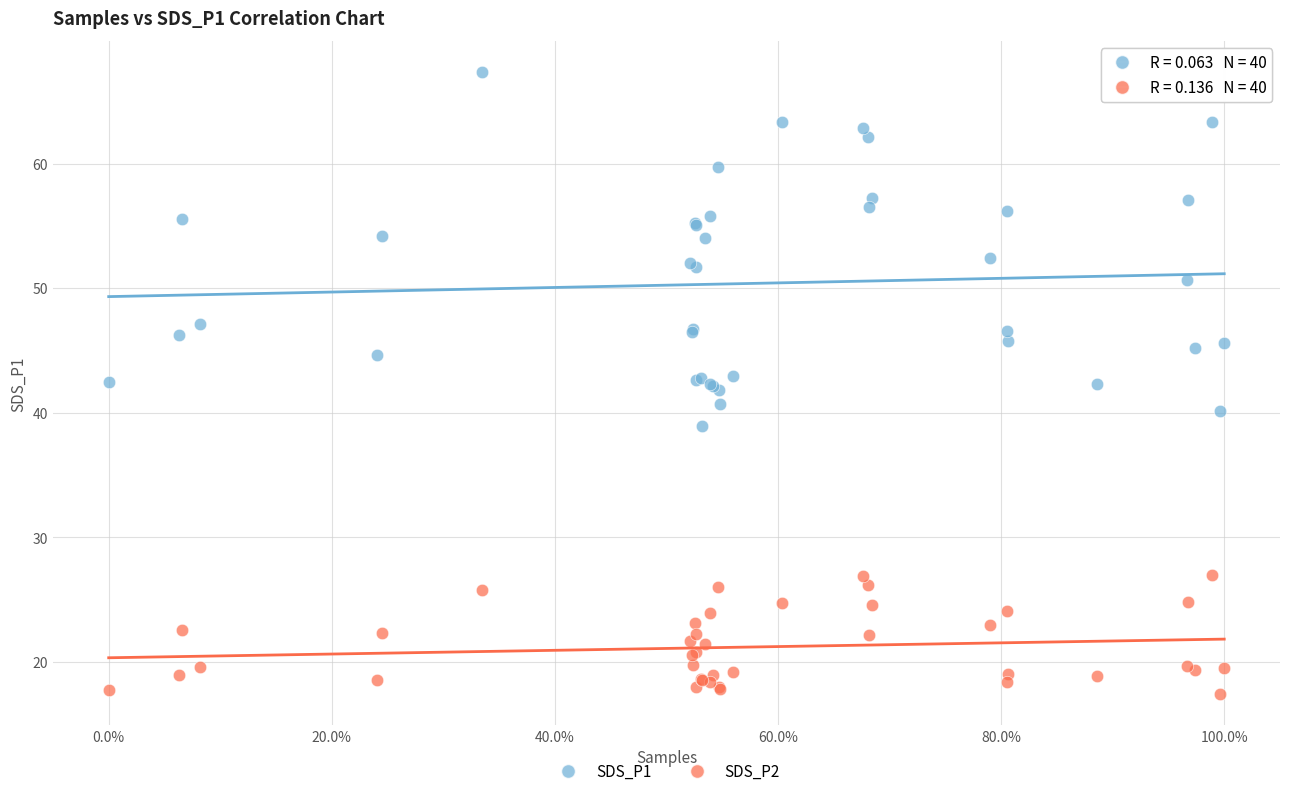

Which series has the widest spread of Y values?

SDS_P1